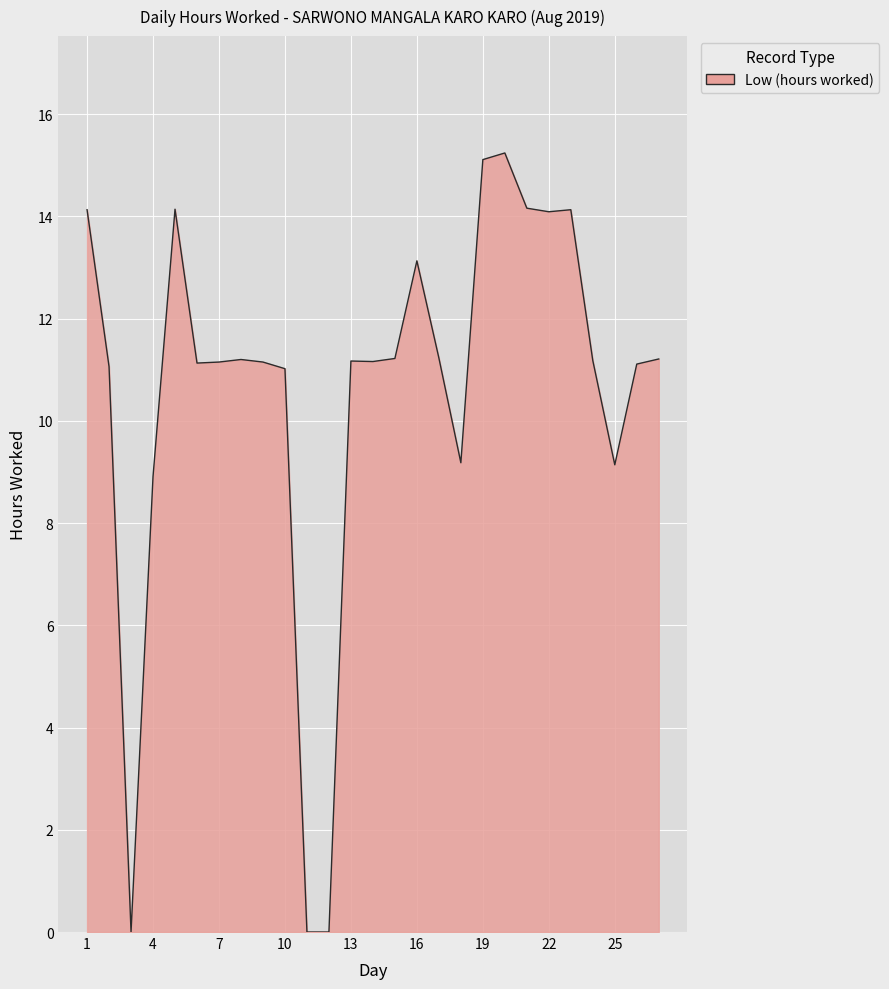

What is the maximum value shown in the chart?

15.2